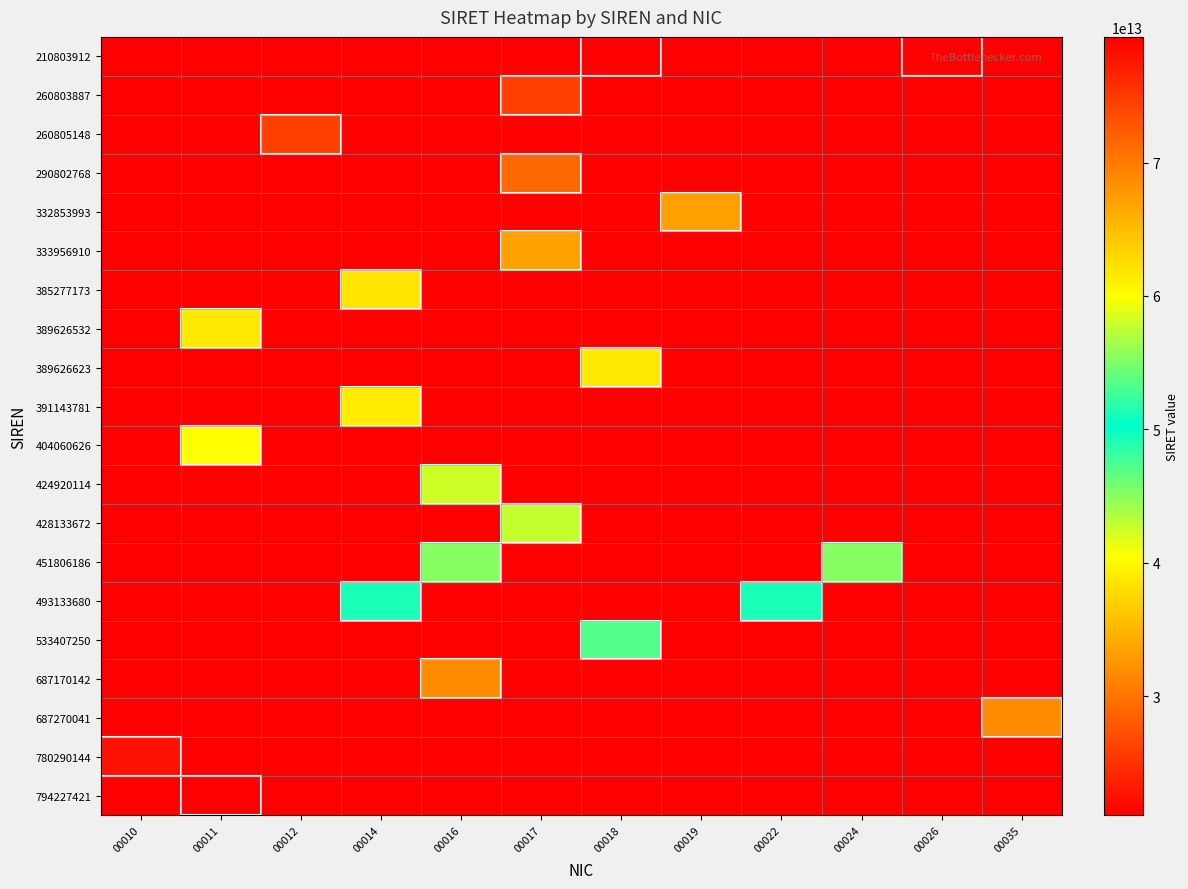

Reading right to left, extract all data points from this chart.

210803912: 00035=21080391200018	00026=21080391200026	00024=21080391200018	00022=21080391200018	00019=21080391200018	00018=21080391200018	00017=21080391200018	00016=21080391200018	00014=21080391200018	00012=21080391200018	00011=21080391200018	00010=21080391200018
260803887: 00035=21080391200018	00026=21080391200018	00024=21080391200018	00022=21080391200018	00019=21080391200018	00018=21080391200018	00017=26080388700017	00016=21080391200018	00014=21080391200018	00012=21080391200018	00011=21080391200018	00010=21080391200018
260805148: 00035=21080391200018	00026=21080391200018	00024=21080391200018	00022=21080391200018	00019=21080391200018	00018=21080391200018	00017=21080391200018	00016=21080391200018	00014=21080391200018	00012=26080514800012	00011=21080391200018	00010=21080391200018
290802768: 00035=21080391200018	00026=21080391200018	00024=21080391200018	00022=21080391200018	00019=21080391200018	00018=21080391200018	00017=29080276800017	00016=21080391200018	00014=21080391200018	00012=21080391200018	00011=21080391200018	00010=21080391200018
332853993: 00035=21080391200018	00026=21080391200018	00024=21080391200018	00022=21080391200018	00019=33285399300019	00018=21080391200018	00017=21080391200018	00016=21080391200018	00014=21080391200018	00012=21080391200018	00011=21080391200018	00010=21080391200018
333956910: 00035=21080391200018	00026=21080391200018	00024=21080391200018	00022=21080391200018	00019=21080391200018	00018=21080391200018	00017=33395691000017	00016=21080391200018	00014=21080391200018	00012=21080391200018	00011=21080391200018	00010=21080391200018
385277173: 00035=21080391200018	00026=21080391200018	00024=21080391200018	00022=21080391200018	00019=21080391200018	00018=21080391200018	00017=21080391200018	00016=21080391200018	00014=38527717300014	00012=21080391200018	00011=21080391200018	00010=21080391200018
389626532: 00035=21080391200018	00026=21080391200018	00024=21080391200018	00022=21080391200018	00019=21080391200018	00018=21080391200018	00017=21080391200018	00016=21080391200018	00014=21080391200018	00012=21080391200018	00011=38962653200011	00010=21080391200018
389626623: 00035=21080391200018	00026=21080391200018	00024=21080391200018	00022=21080391200018	00019=21080391200018	00018=38962662300018	00017=21080391200018	00016=21080391200018	00014=21080391200018	00012=21080391200018	00011=21080391200018	00010=21080391200018
391143781: 00035=21080391200018	00026=21080391200018	00024=21080391200018	00022=21080391200018	00019=21080391200018	00018=21080391200018	00017=21080391200018	00016=21080391200018	00014=39114378100014	00012=21080391200018	00011=21080391200018	00010=21080391200018
404060626: 00035=21080391200018	00026=21080391200018	00024=21080391200018	00022=21080391200018	00019=21080391200018	00018=21080391200018	00017=21080391200018	00016=21080391200018	00014=21080391200018	00012=21080391200018	00011=40406062600011	00010=21080391200018
424920114: 00035=21080391200018	00026=21080391200018	00024=21080391200018	00022=21080391200018	00019=21080391200018	00018=21080391200018	00017=21080391200018	00016=42492011400016	00014=21080391200018	00012=21080391200018	00011=21080391200018	00010=21080391200018
428133672: 00035=21080391200018	00026=21080391200018	00024=21080391200018	00022=21080391200018	00019=21080391200018	00018=21080391200018	00017=42813367200017	00016=21080391200018	00014=21080391200018	00012=21080391200018	00011=21080391200018	00010=21080391200018
451806186: 00035=21080391200018	00026=21080391200018	00024=45180618600024	00022=21080391200018	00019=21080391200018	00018=21080391200018	00017=21080391200018	00016=45180618600016	00014=21080391200018	00012=21080391200018	00011=21080391200018	00010=21080391200018
493133680: 00035=21080391200018	00026=21080391200018	00024=21080391200018	00022=49313368000022	00019=21080391200018	00018=21080391200018	00017=21080391200018	00016=21080391200018	00014=49313368000014	00012=21080391200018	00011=21080391200018	00010=21080391200018
533407250: 00035=21080391200018	00026=21080391200018	00024=21080391200018	00022=21080391200018	00019=21080391200018	00018=53340725000018	00017=21080391200018	00016=21080391200018	00014=21080391200018	00012=21080391200018	00011=21080391200018	00010=21080391200018
687170142: 00035=21080391200018	00026=21080391200018	00024=21080391200018	00022=21080391200018	00019=21080391200018	00018=21080391200018	00017=21080391200018	00016=68717014200016	00014=21080391200018	00012=21080391200018	00011=21080391200018	00010=21080391200018
687270041: 00035=68727004100035	00026=21080391200018	00024=21080391200018	00022=21080391200018	00019=21080391200018	00018=21080391200018	00017=21080391200018	00016=21080391200018	00014=21080391200018	00012=21080391200018	00011=21080391200018	00010=21080391200018
780290144: 00035=21080391200018	00026=21080391200018	00024=21080391200018	00022=21080391200018	00019=21080391200018	00018=21080391200018	00017=21080391200018	00016=21080391200018	00014=21080391200018	00012=21080391200018	00011=21080391200018	00010=78029014400010
794227421: 00035=21080391200018	00026=21080391200018	00024=21080391200018	00022=21080391200018	00019=21080391200018	00018=21080391200018	00017=21080391200018	00016=21080391200018	00014=21080391200018	00012=21080391200018	00011=79422742100011	00010=21080391200018